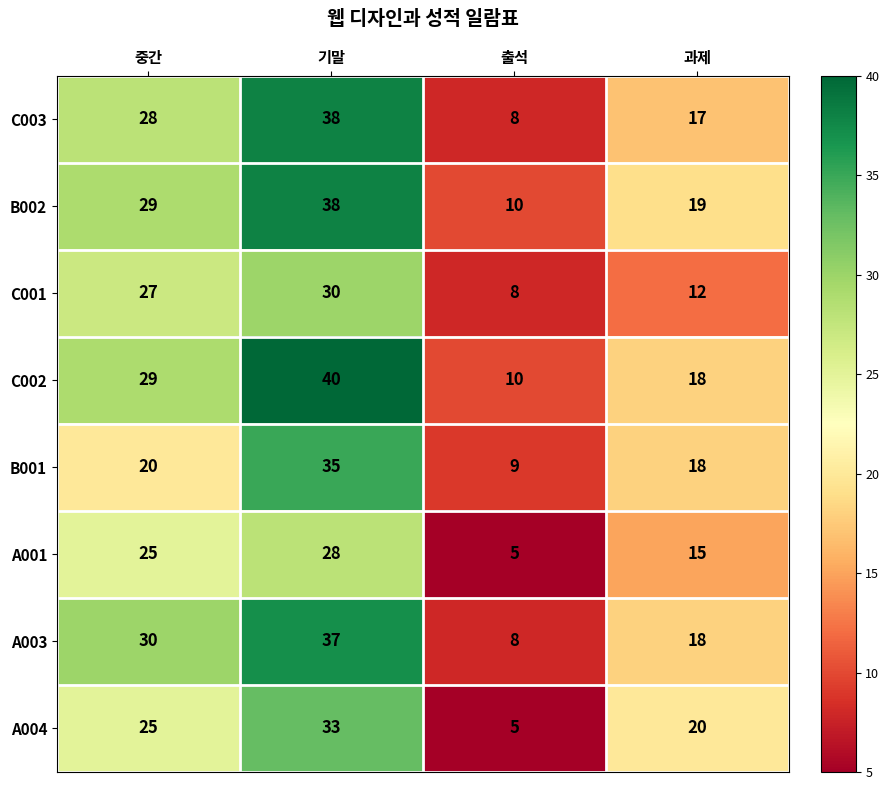

What is the smallest value displayed?

5